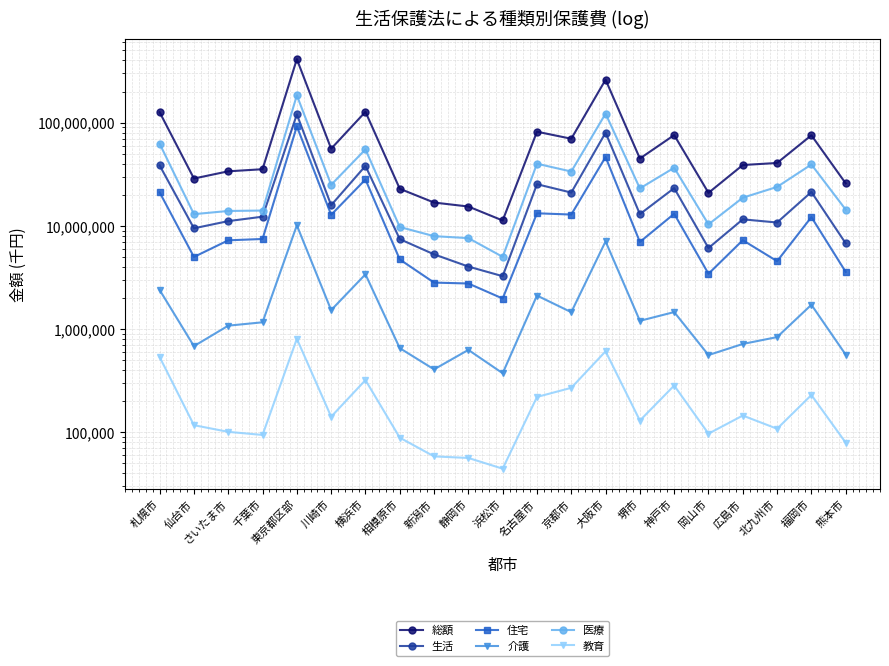

At which label is 介護 closest to 5248405?

大阪市